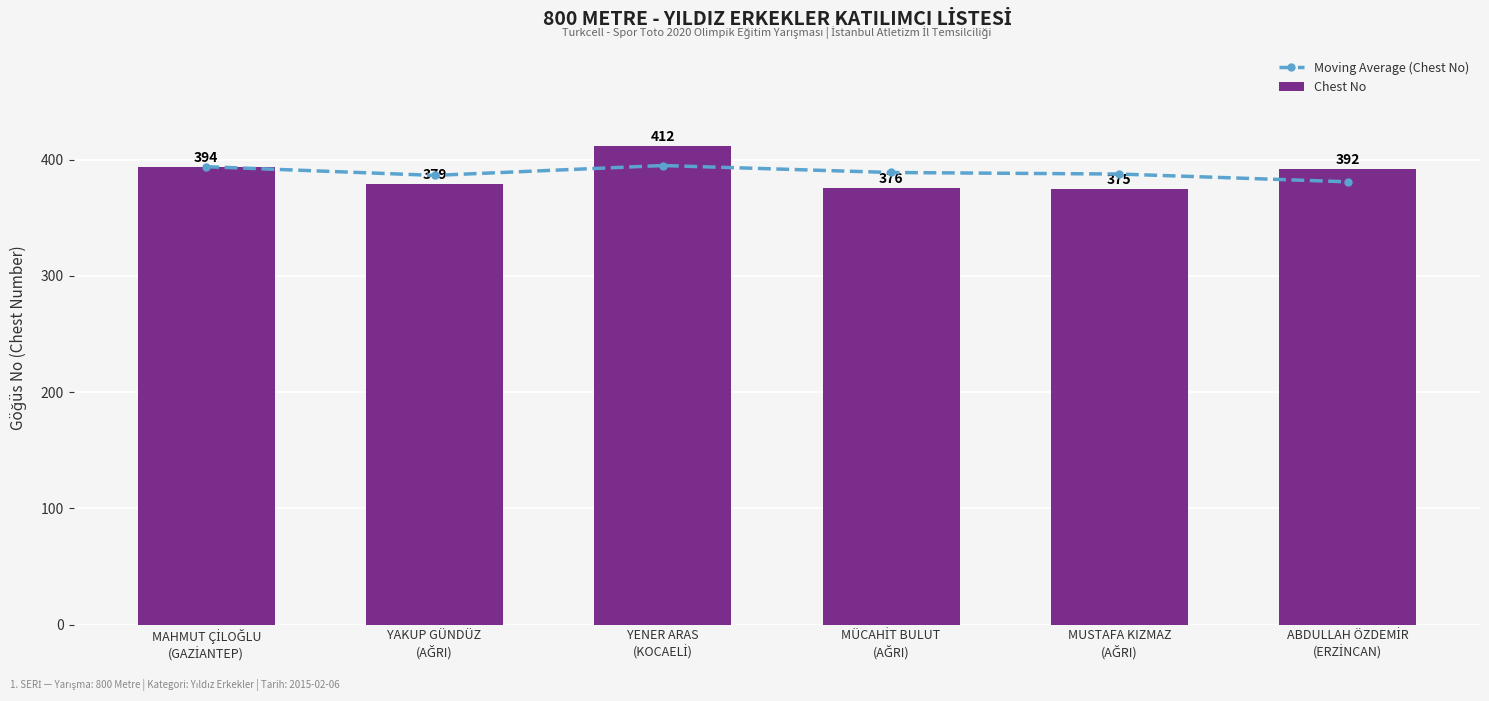

Rank the series by their average value, from highest to lowest.

Moving Average (Chest No), Chest No